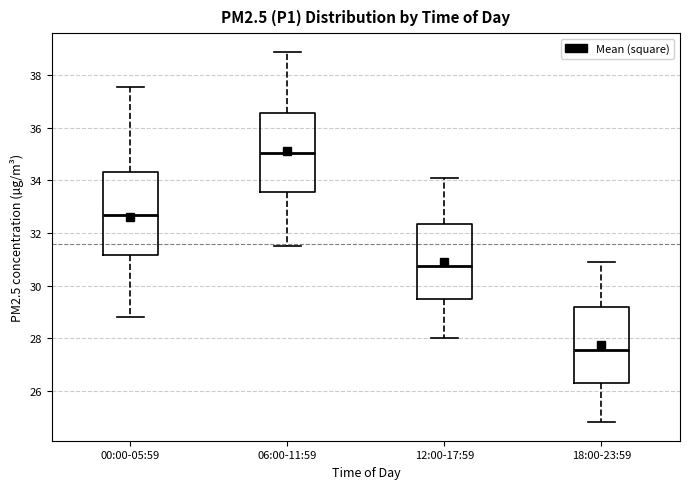

Which box has the lowest median line?

18:00-23:59